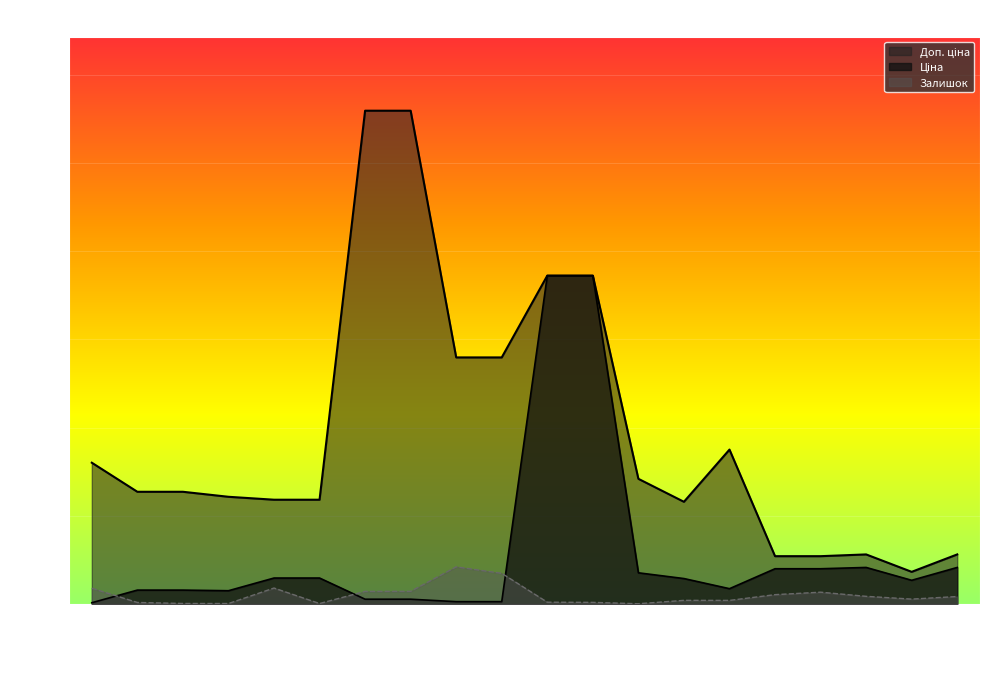

Which category has the lowest value in the Ціна series?

283972211